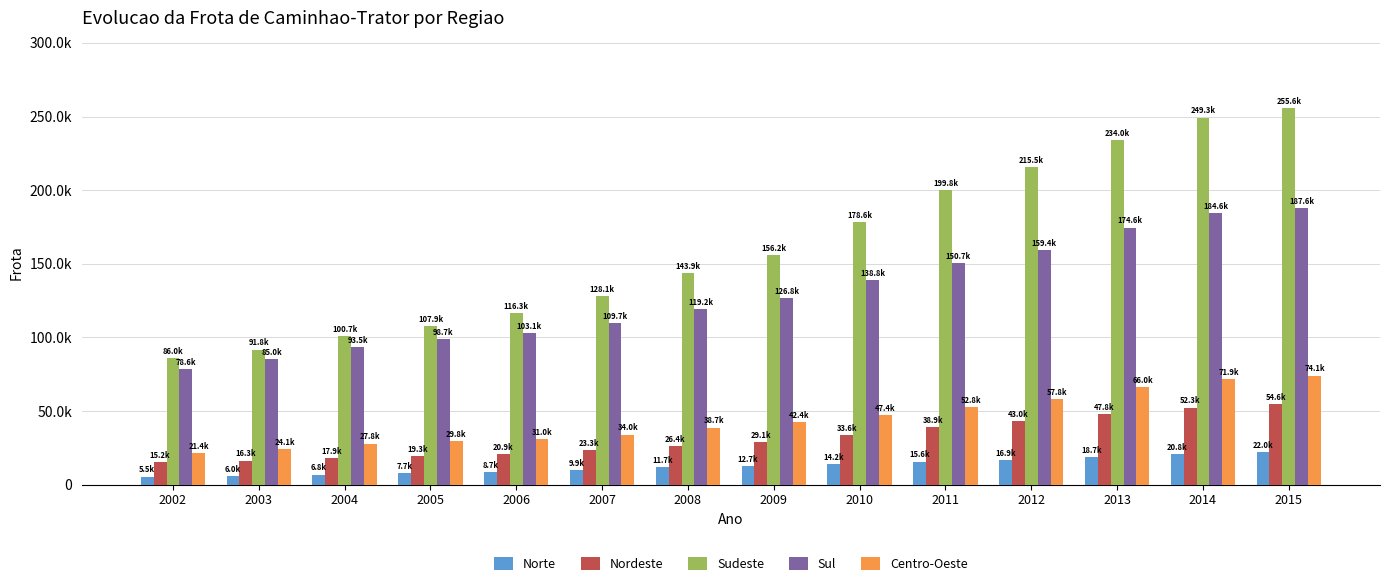

Reading left to right, transcribe all the data shown in this chart.

Norte: 2002=5478	2003=5950	2004=6848	2005=7710	2006=8730	2007=9868	2008=11658	2009=12748	2010=14171	2011=15646	2012=16874	2013=18709	2014=20753	2015=21967
Nordeste: 2002=15220	2003=16259	2004=17892	2005=19340	2006=20879	2007=23270	2008=26406	2009=29065	2010=33577	2011=38907	2012=43047	2013=47828	2014=52256	2015=54648
Sudeste: 2002=85962	2003=91761	2004=100667	2005=107904	2006=116337	2007=128089	2008=143898	2009=156161	2010=178574	2011=199835	2012=215473	2013=234020	2014=249259	2015=255575
Sul: 2002=78626	2003=85022	2004=93506	2005=98660	2006=103067	2007=109713	2008=119216	2009=126831	2010=138766	2011=150731	2012=159445	2013=174595	2014=184636	2015=187647
Centro-Oeste: 2002=21372	2003=24144	2004=27786	2005=29759	2006=31024	2007=33978	2008=38687	2009=42384	2010=47385	2011=52835	2012=57801	2013=65966	2014=71861	2015=74055